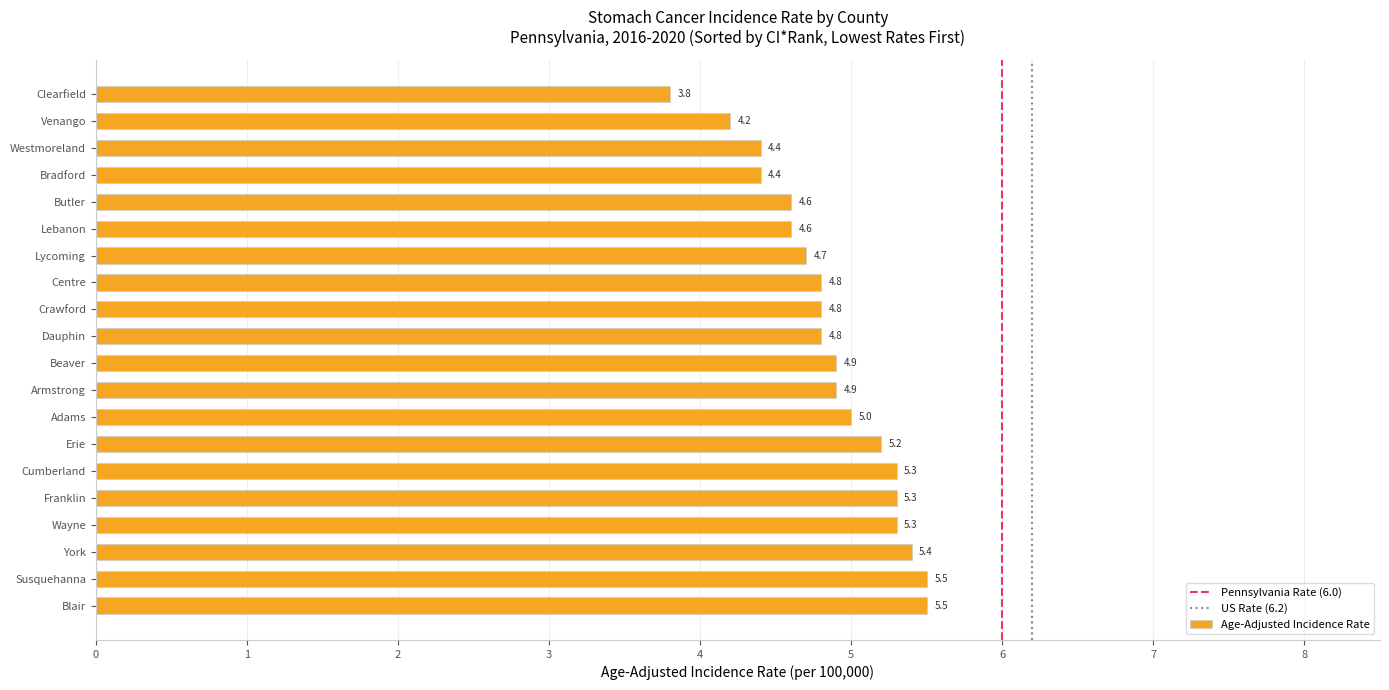

What is the difference between the second highest and minimum values?

1.7